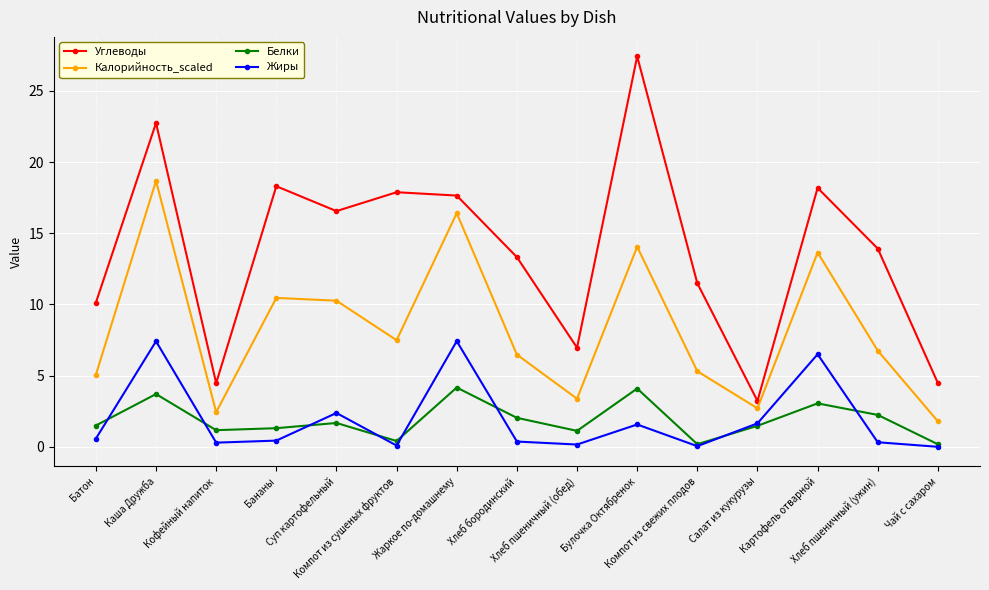

What is the minimum value for Белки?

0.2